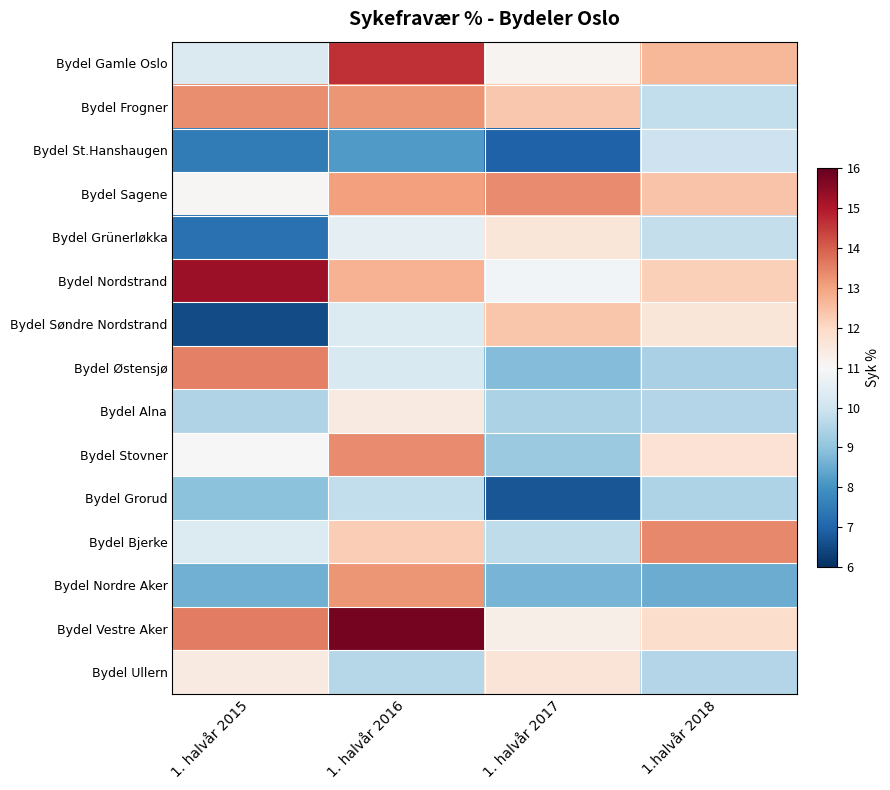

What is the minimum value shown in the chart?

6.5